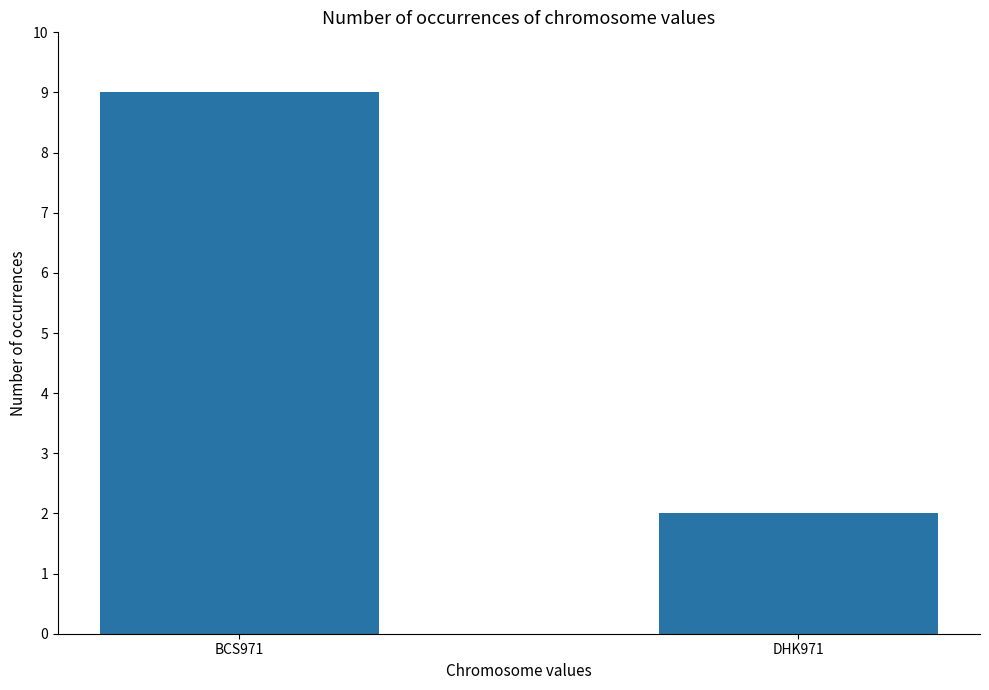

The value at BCS971 is 3. True or false?

False